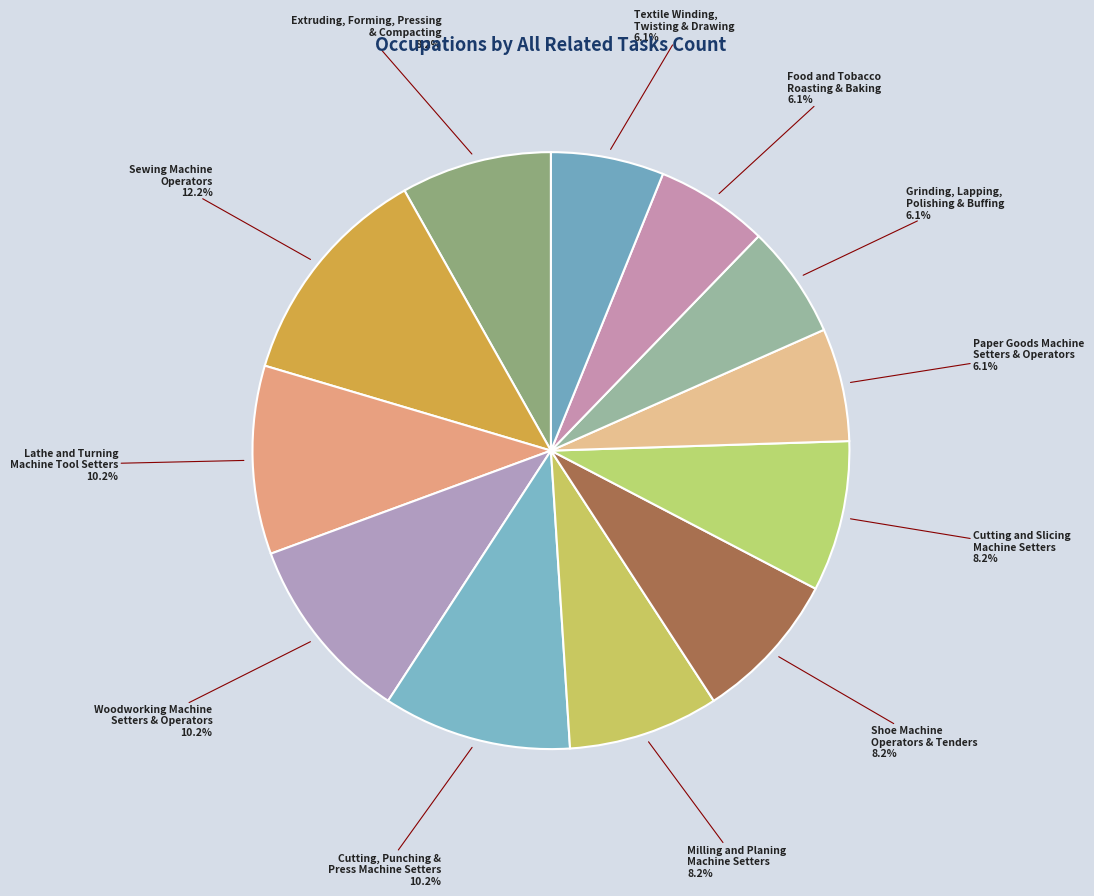

Which has a higher value, Cutting, Punching & Press Machine Setters or Paper Goods Machine Setters & Operators?

Cutting, Punching & Press Machine Setters